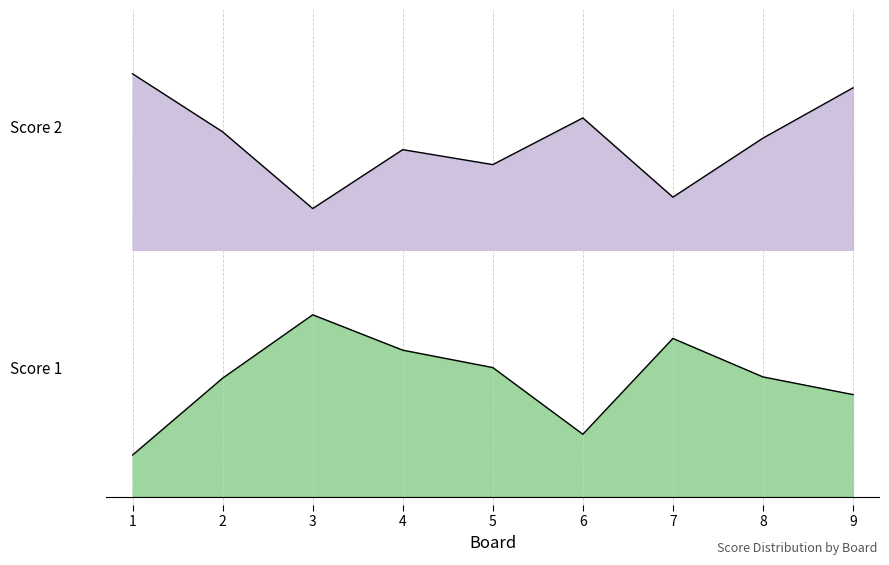

Does the chart have visible grid lines?

Yes